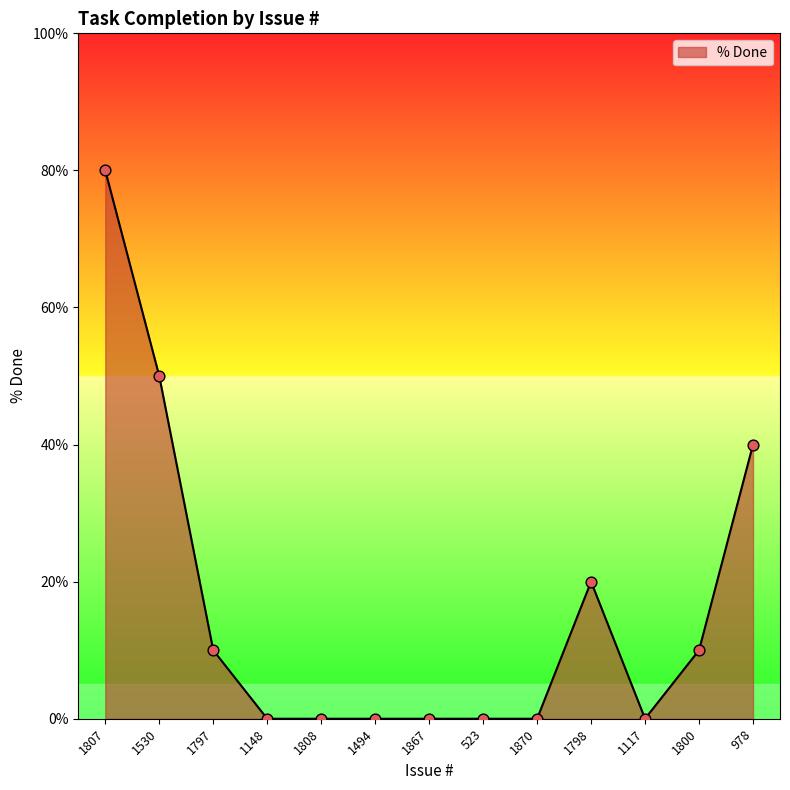

Which has a higher value, 1807 or 978?

1807